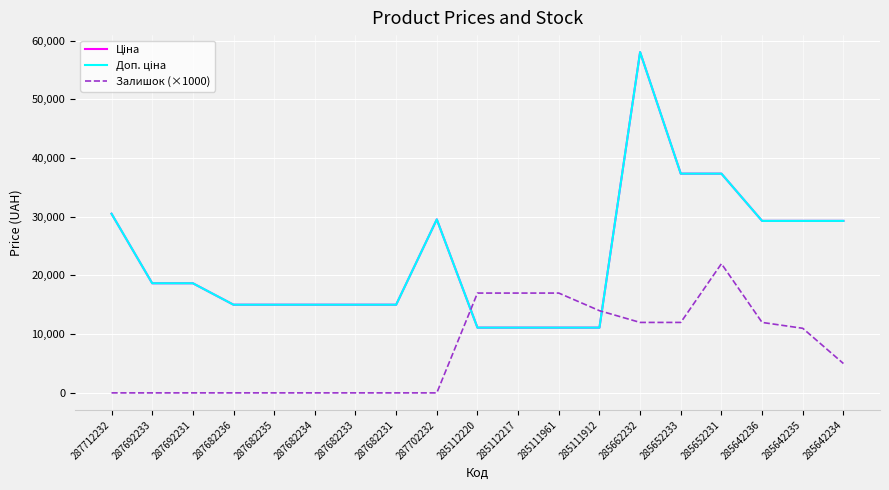

Is this an area chart (filled region under the line)?

No